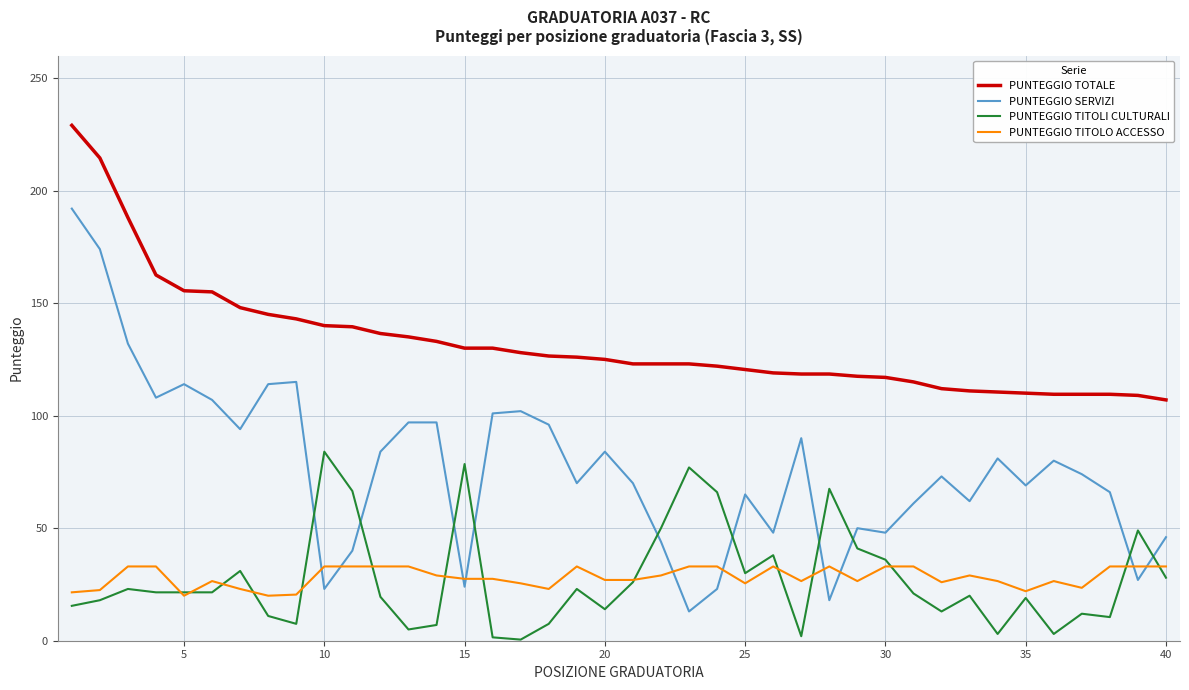

Which series has the largest total across all categories?

PUNTEGGIO TOTALE